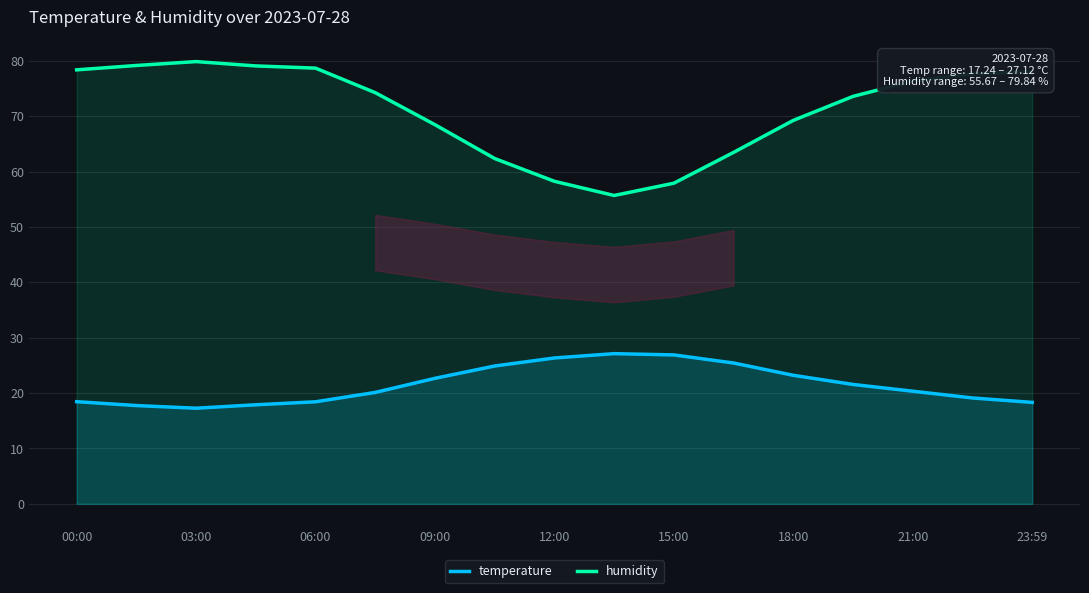

How many values in the humidity series exceed 74?

9